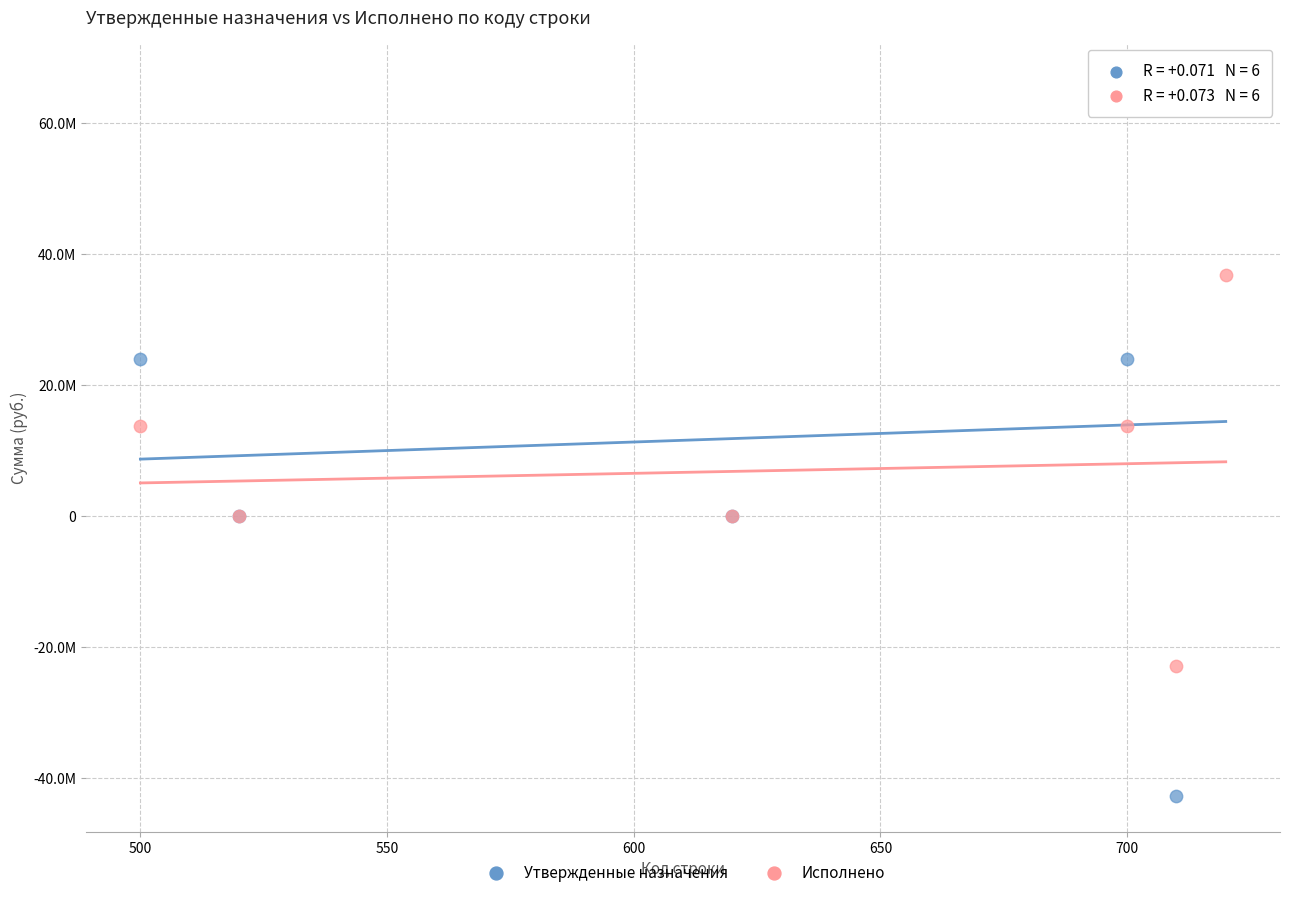

What are all the series names shown in the legend?

Утвержденные назначения, Исполнено